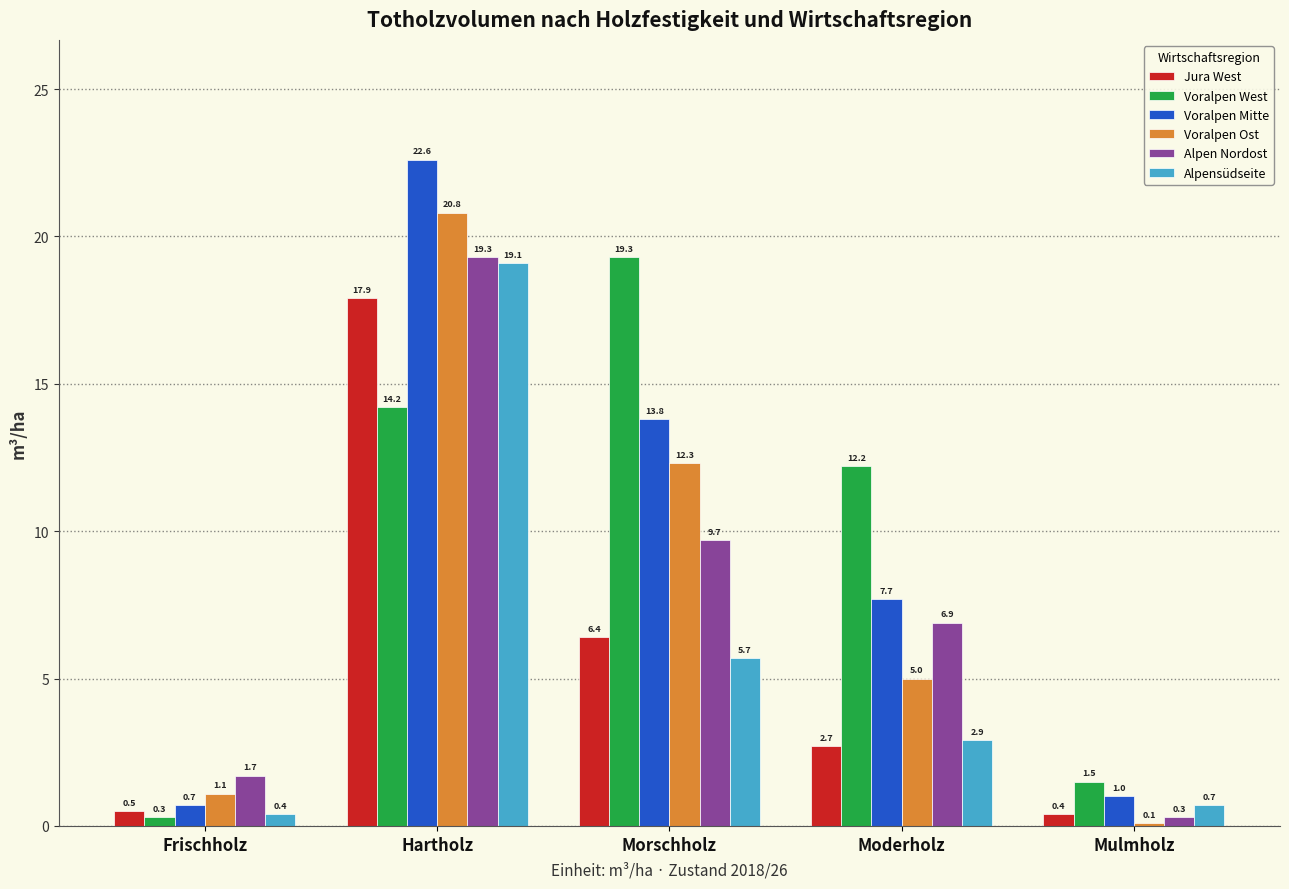

Read the Voralpen Mitte value at Frischholz.

0.7